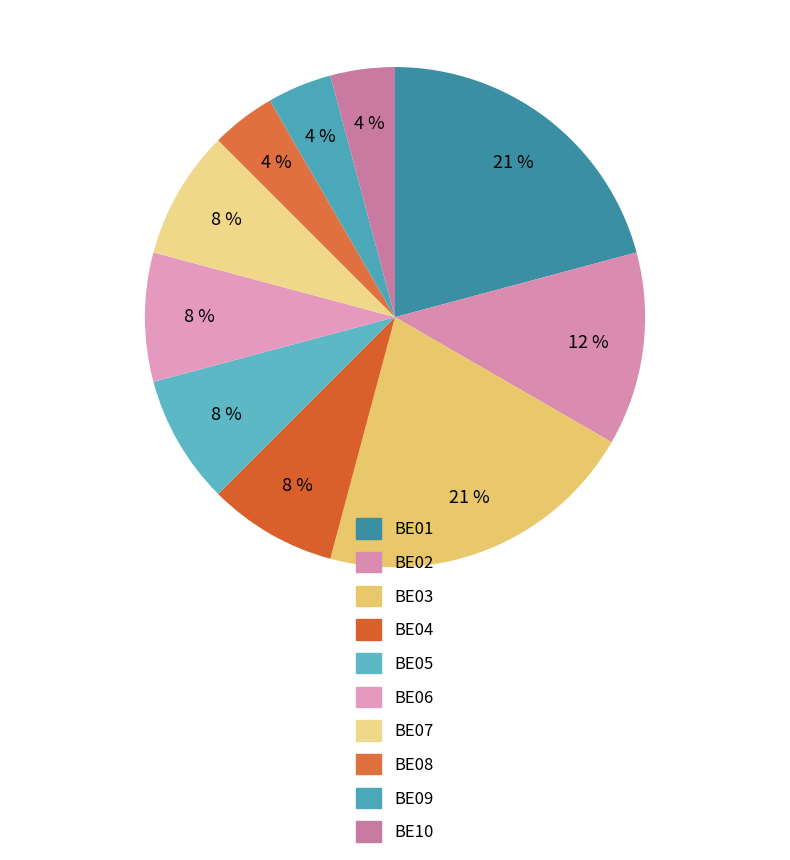

Rank the categories by value from highest to lowest.

BE01, BE03, BE02, BE04, BE05, BE06, BE07, BE08, BE09, BE10